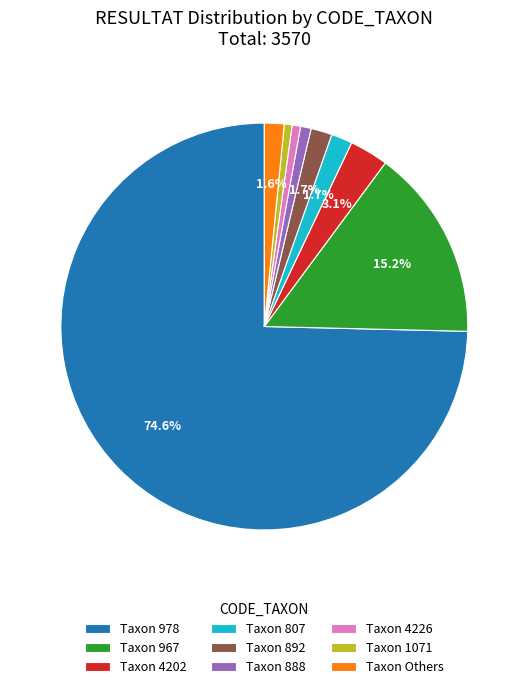

Which category accounts for the majority?

Taxon 978